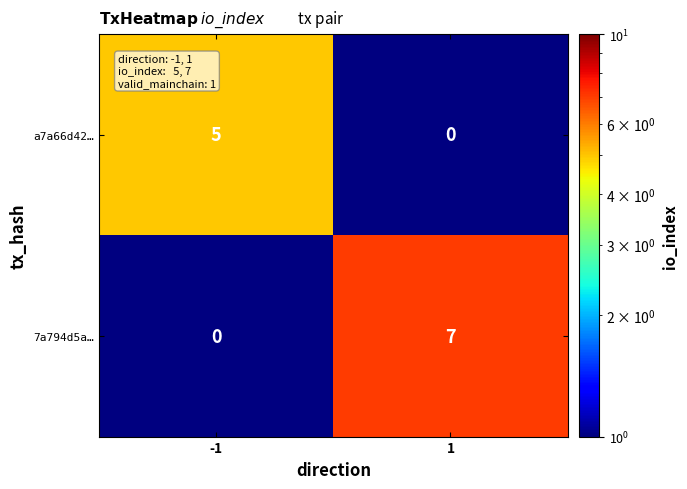

What is the smallest value displayed?

5.0